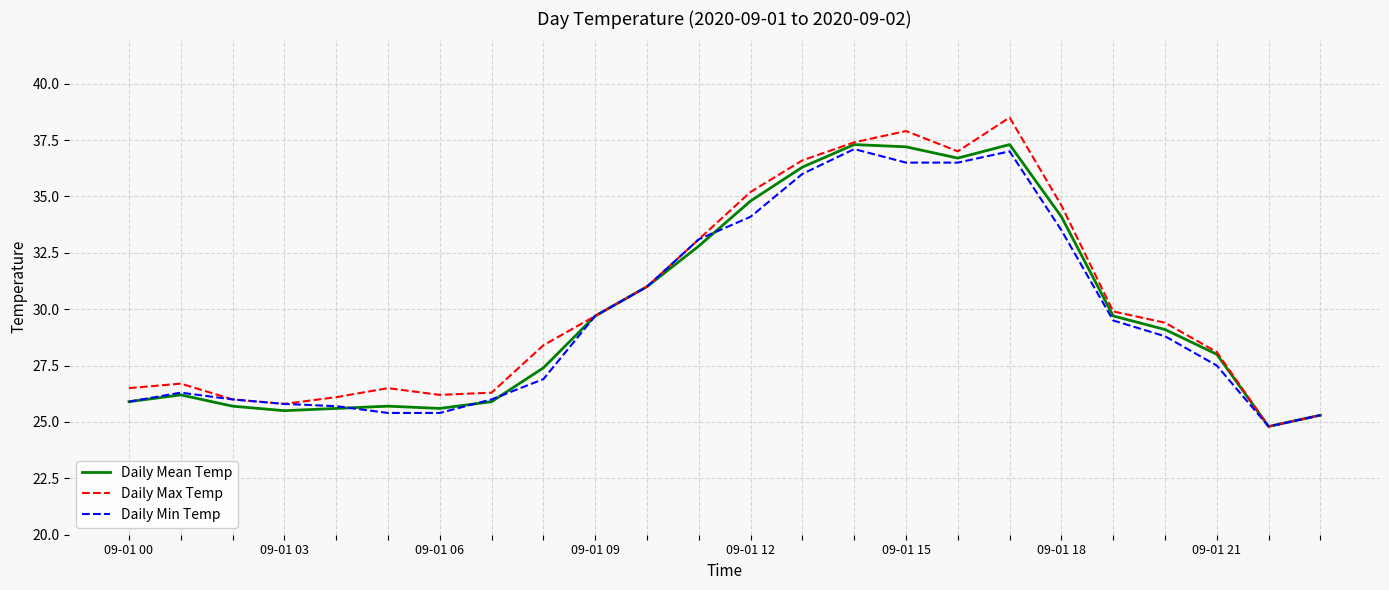

Which series has the widest spread of values?

Daily Max Temp